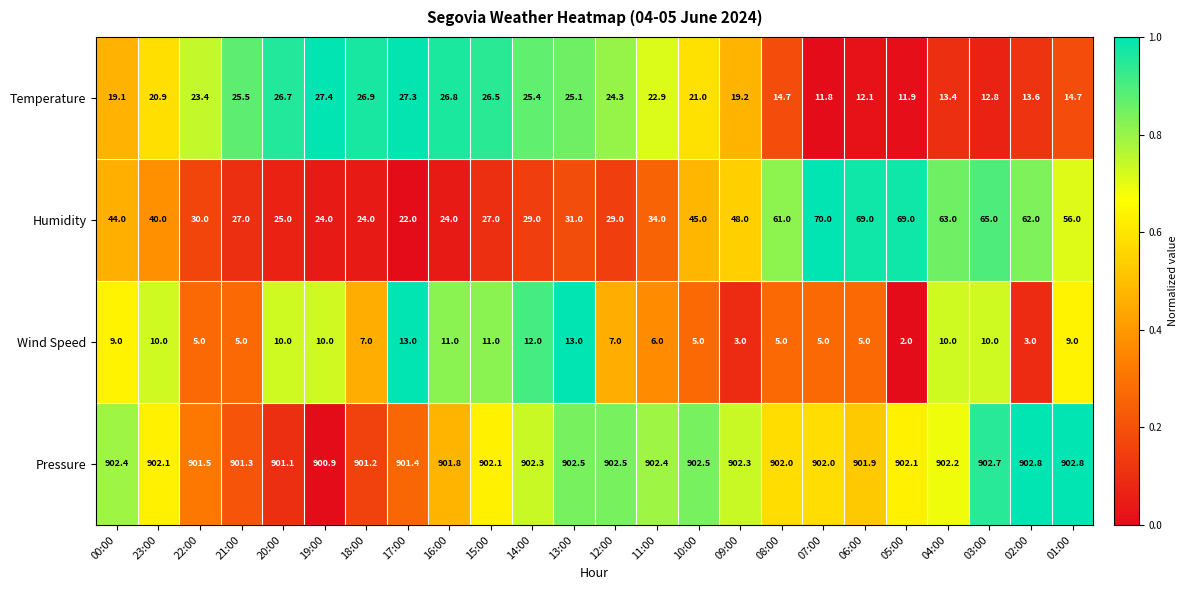

What is the difference between the Wind Speed values at 16:00 and 04:00?

1.0